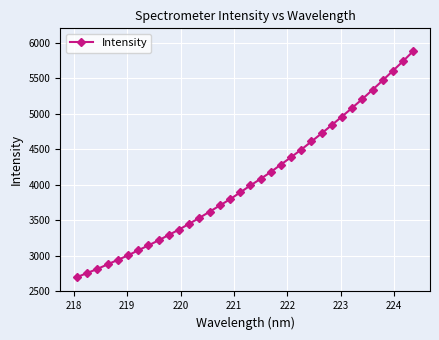

What is the sum of all values?

138088.4